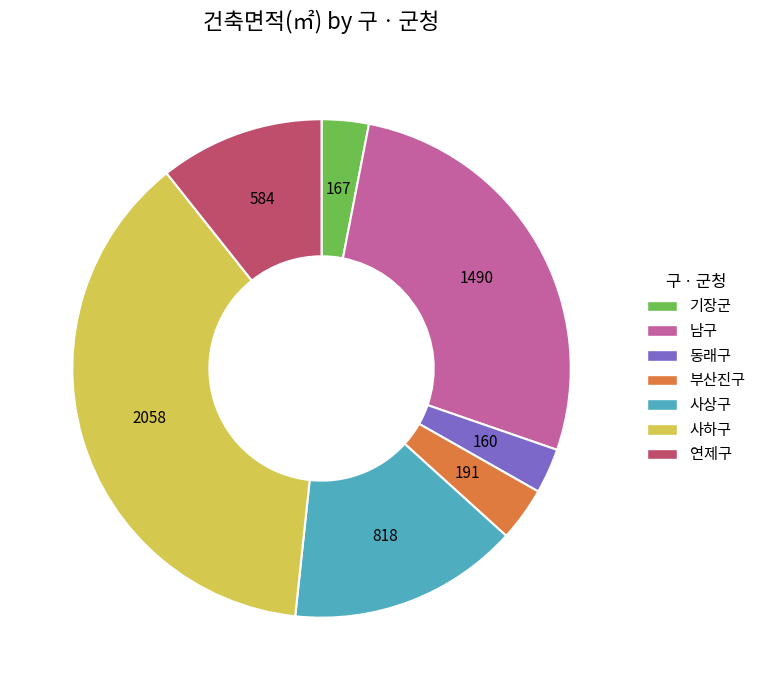

Which slice is the largest?

사하구